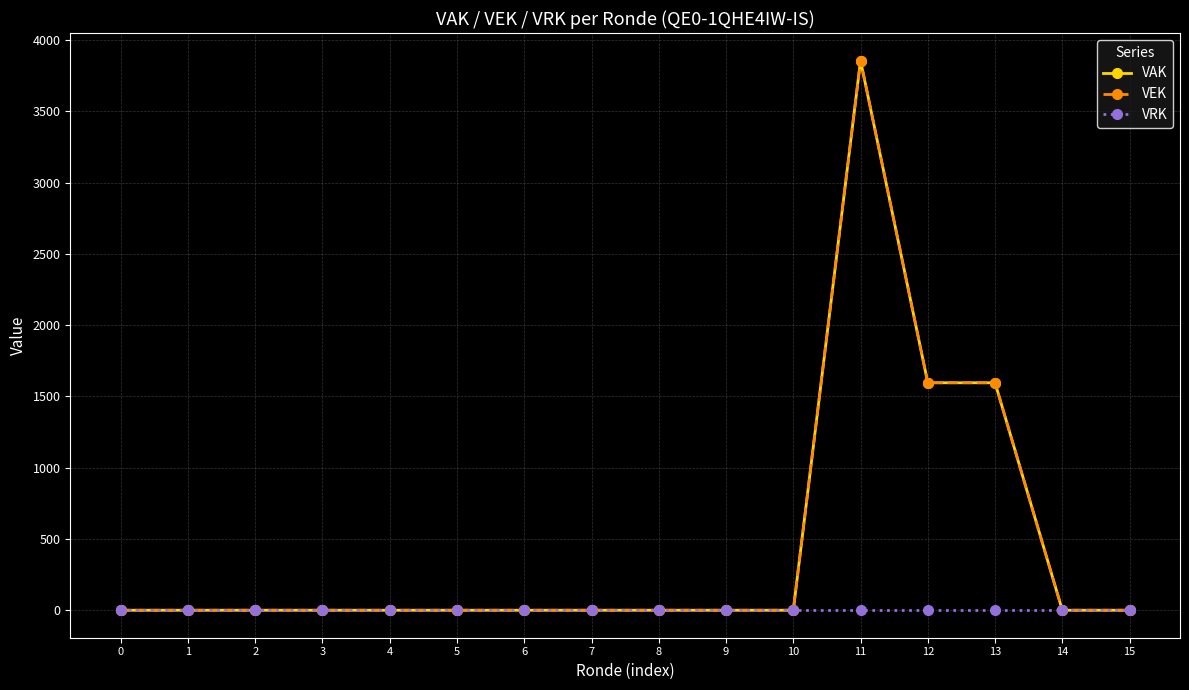

Which has a higher value, 13 or 11?

11